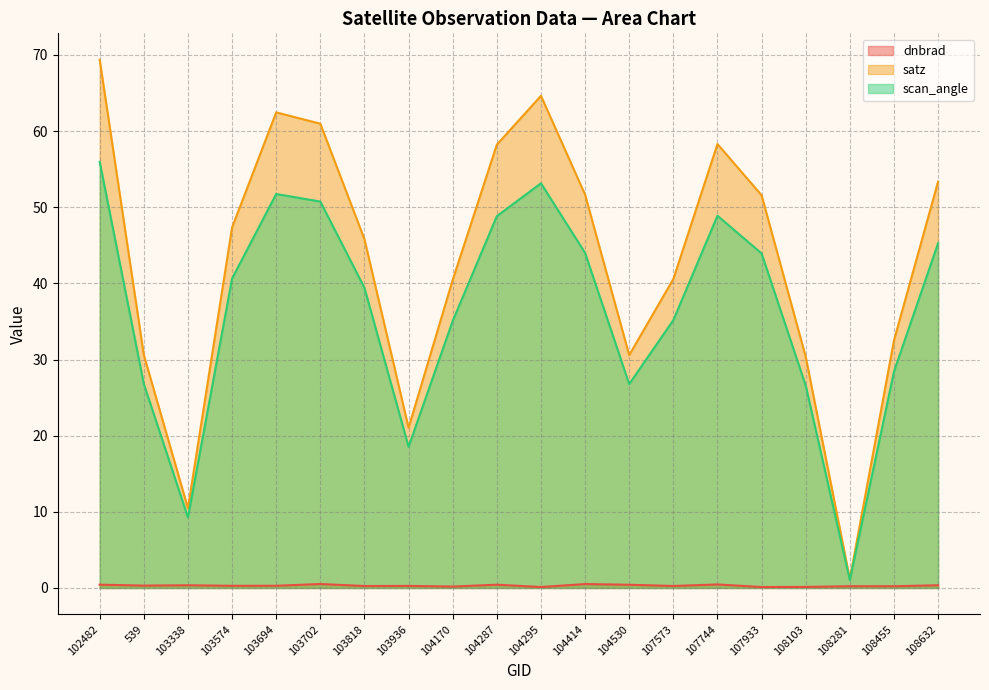

What is the sum of the scan_angle (line) values at 108632 and 103574?

85.9